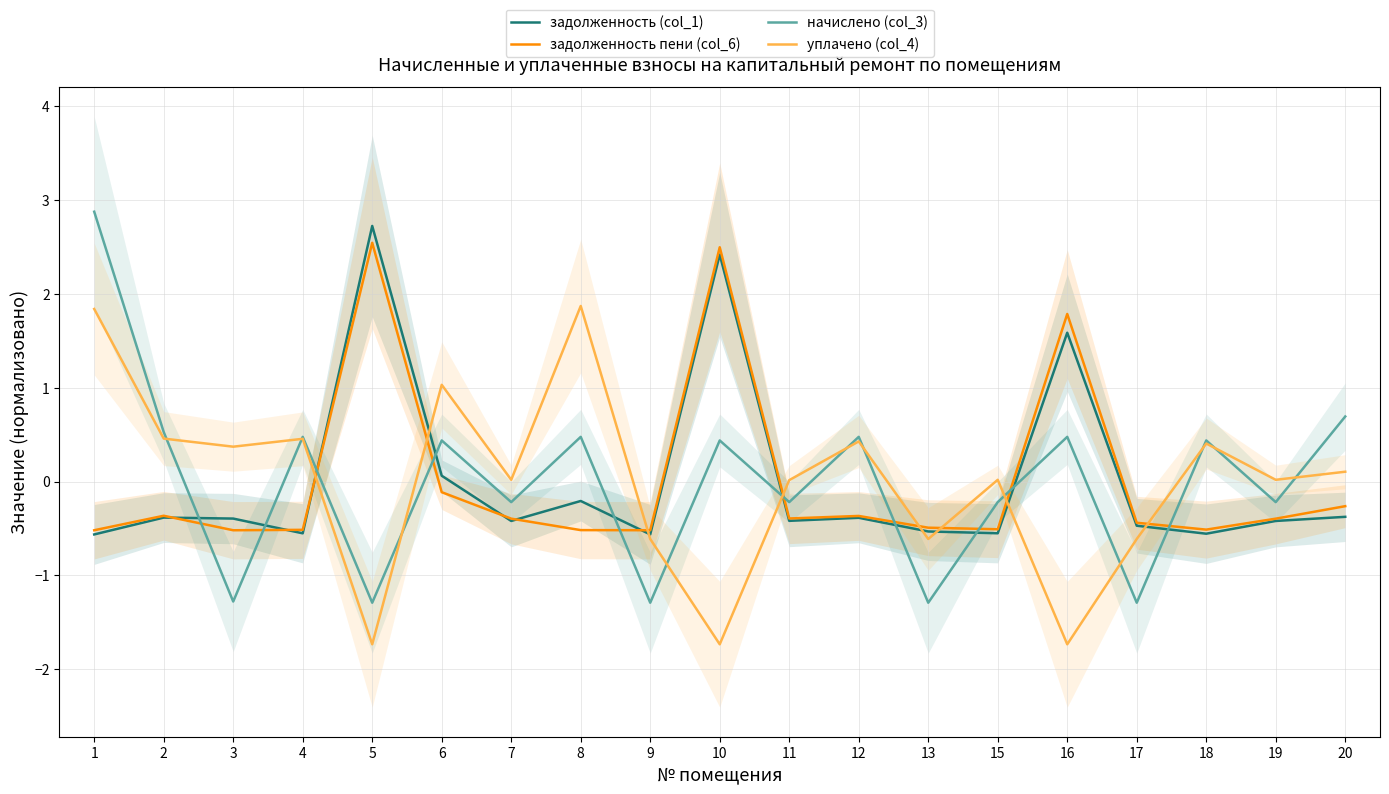

The задолженность (col_1) series shows -1.0 at 9. True or false?

False